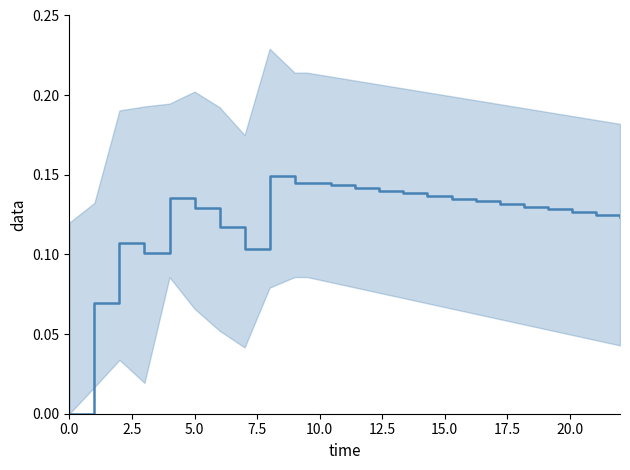

What is the difference between the maximum and second lowest values?

0.1